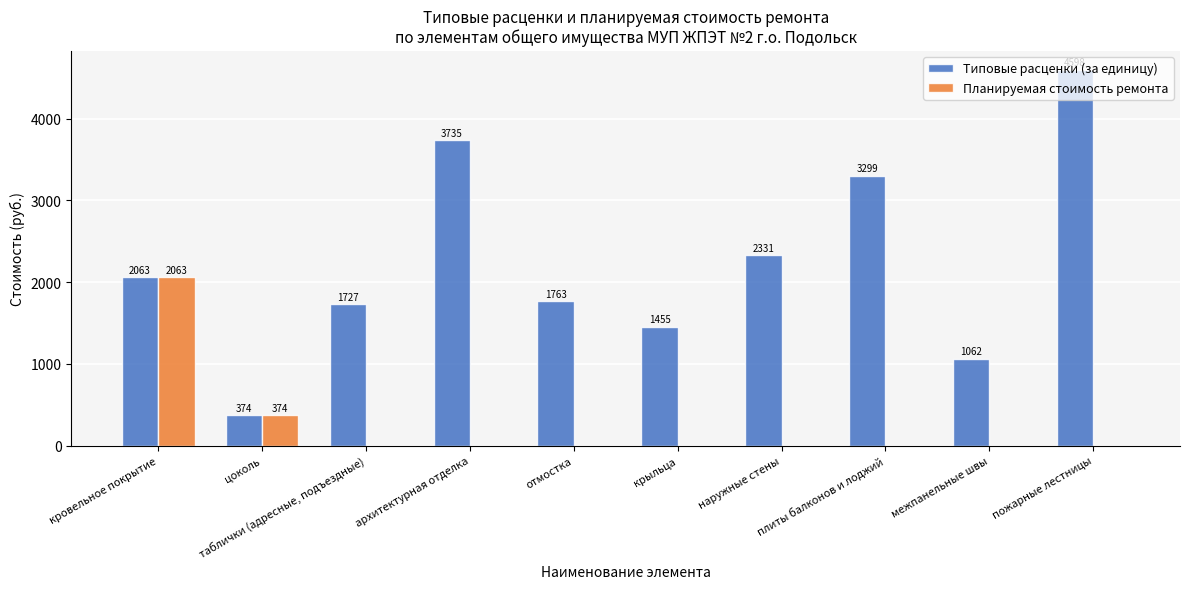

The Типовые расценки (за единицу) series shows 7004.2 at пожарные лестницы. True or false?

False